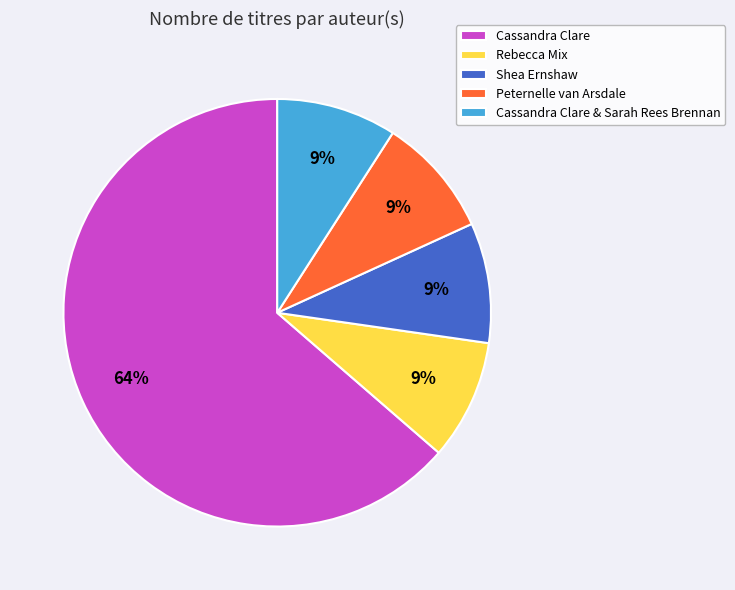

To the nearest percent, what percentage of the pie is Cassandra Clare & Sarah Rees Brennan?

9%